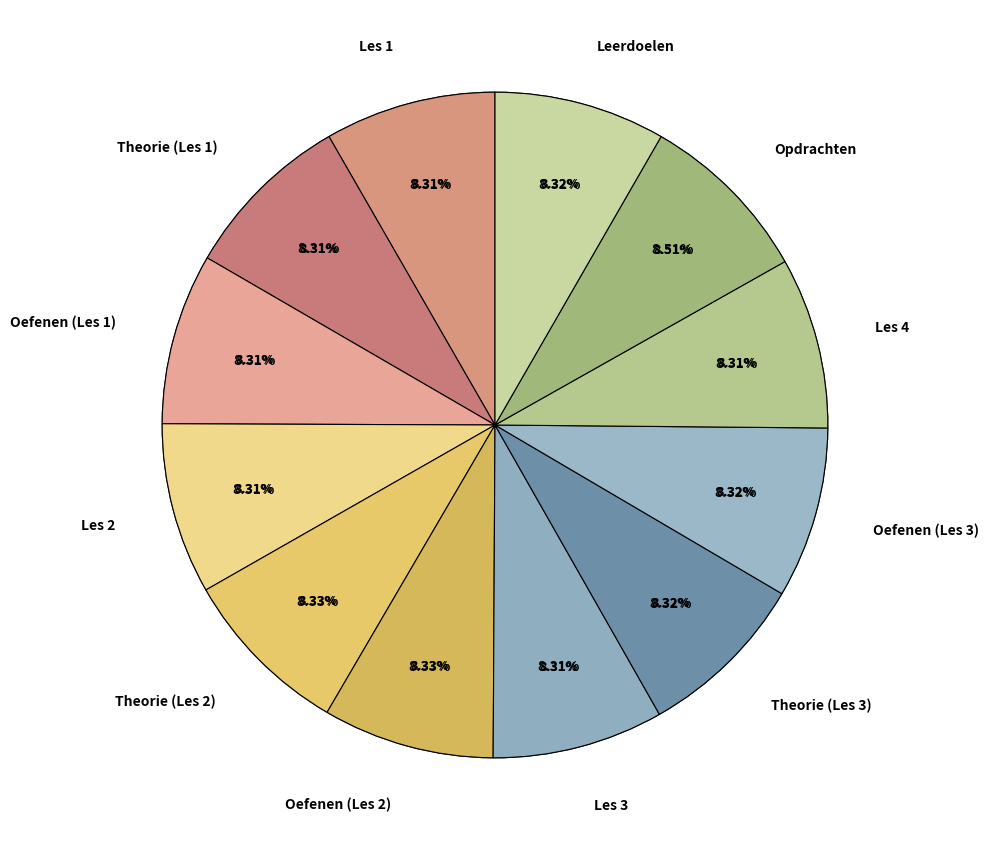

Count the number of slices in the pie.

12